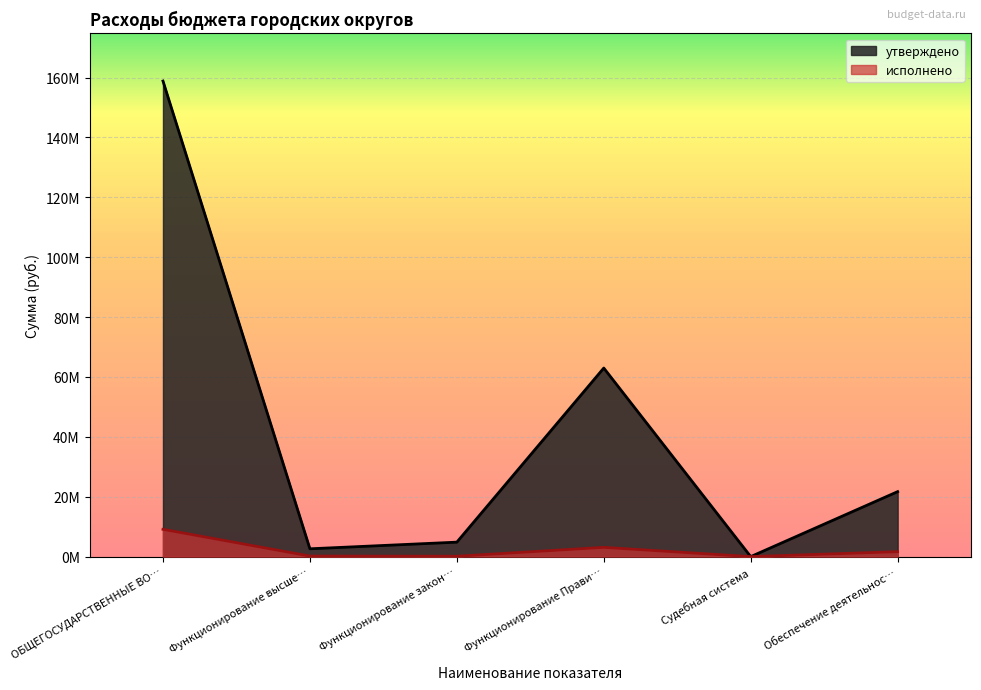

What is the approximate value of утверждено at ОБЩЕГОСУДАРСТВЕННЫЕ ВО…?

158829068.0